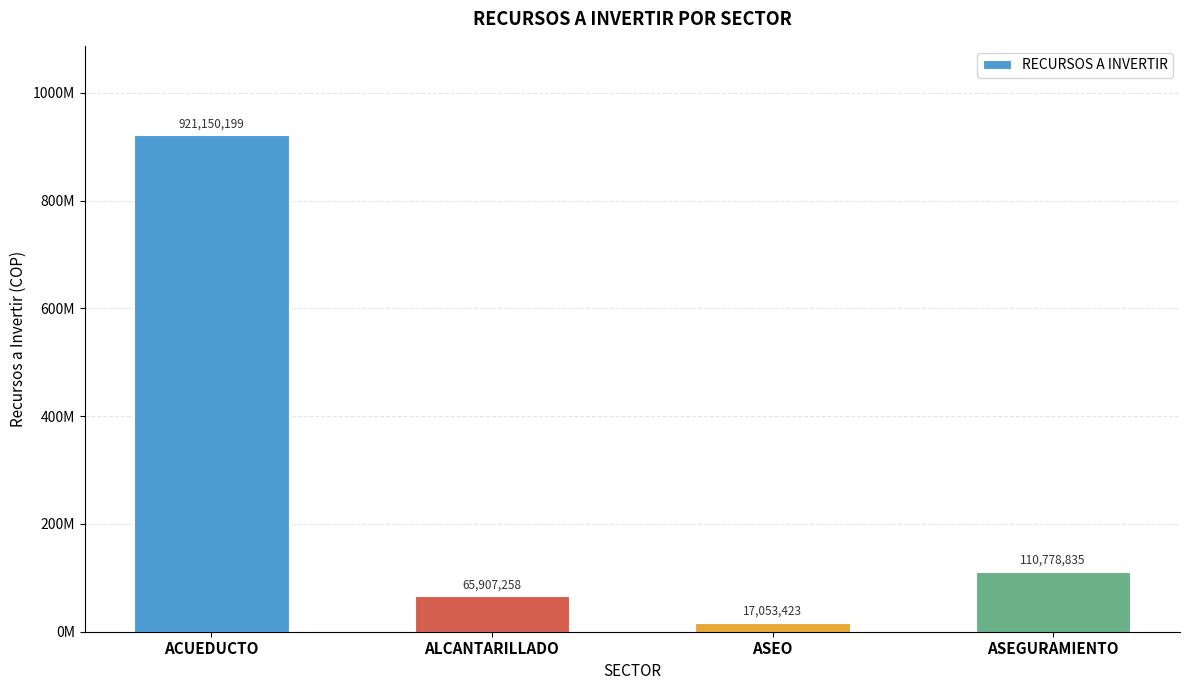

Are the bars horizontal?

No